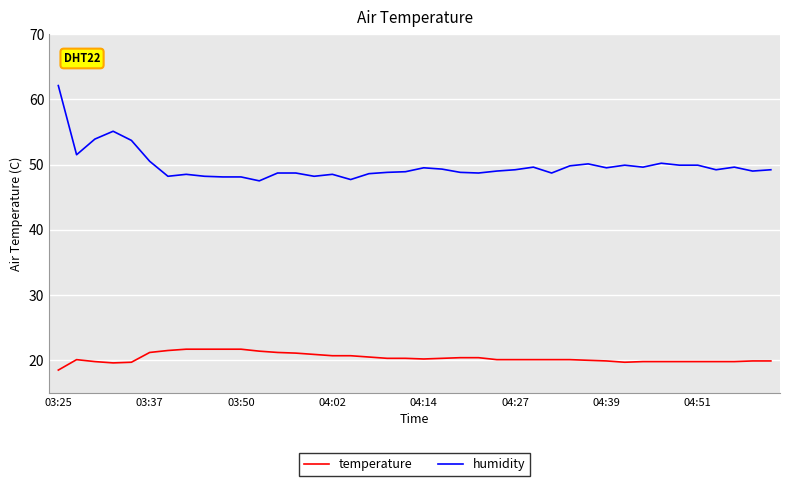

What is the average value of the temperature series?

20.4